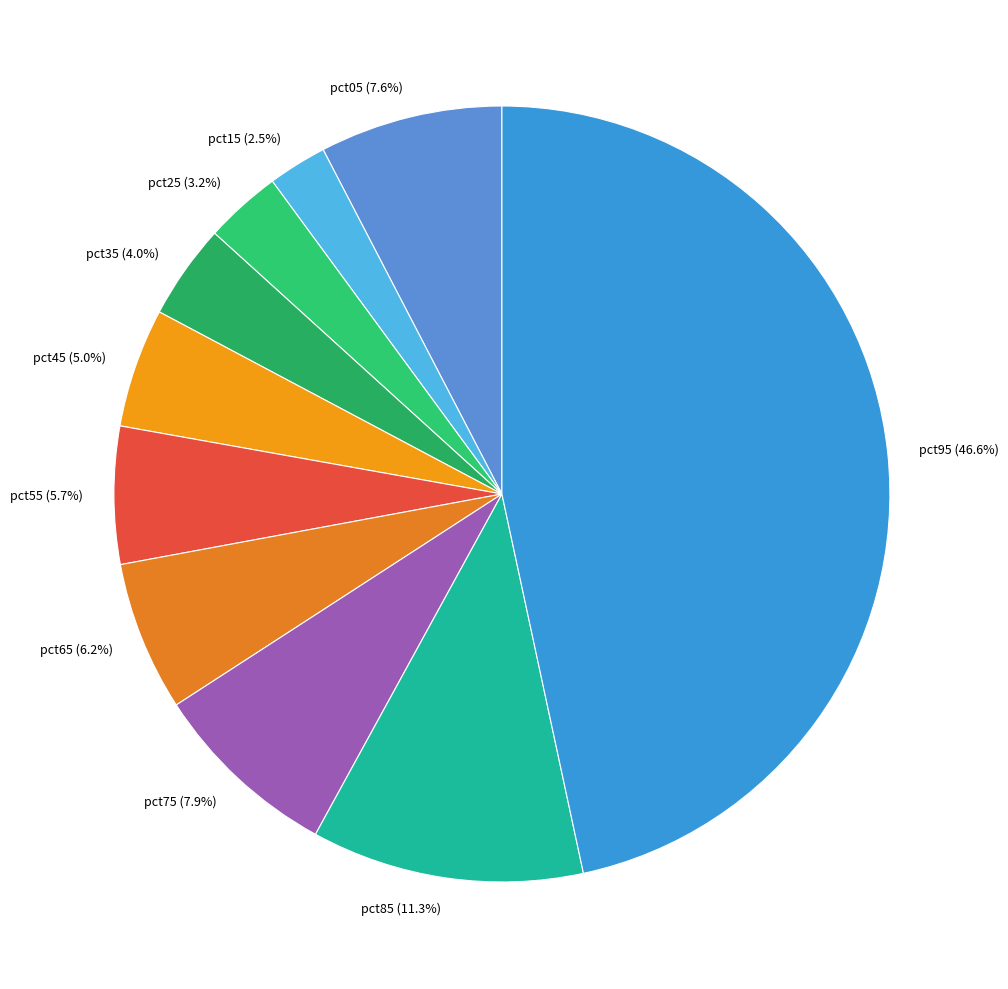

Is it true that pct65 is 20% of the pie?

False